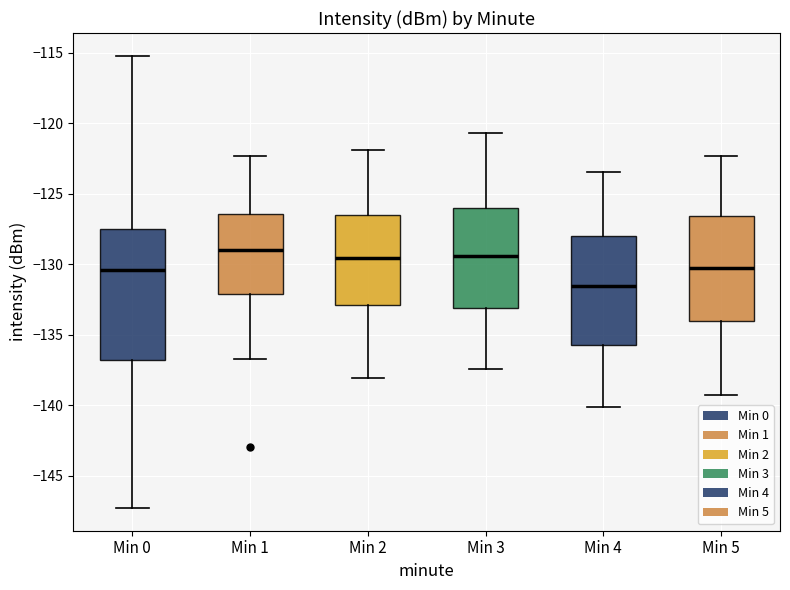

Where is the upper edge of the box for Min 0 on the y-axis? The values are not printed on the chart, so give them approximately, as read against the axis.

-127.5